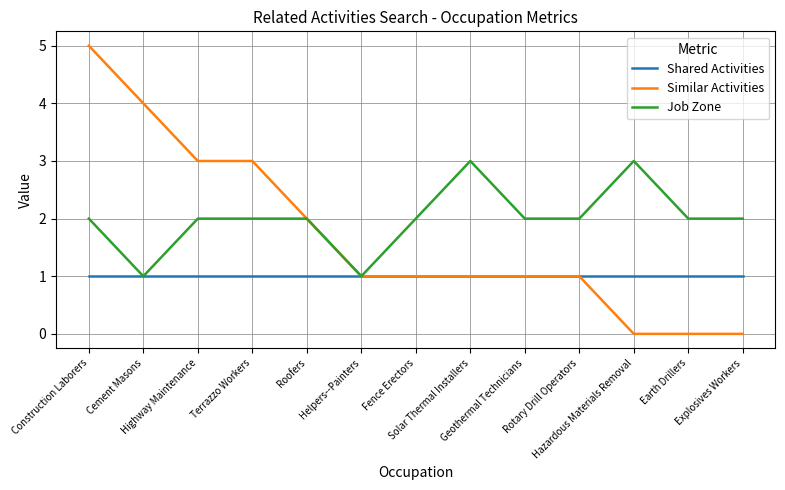

Which label corresponds to the largest value in the chart?

Construction Laborers